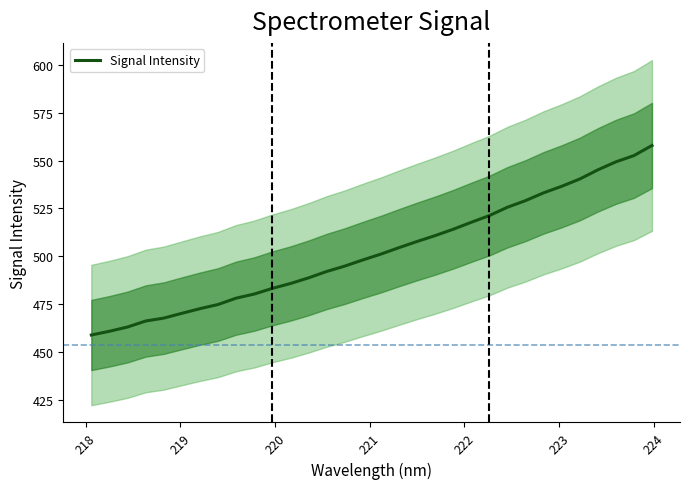

What is the greatest value displayed?

557.9